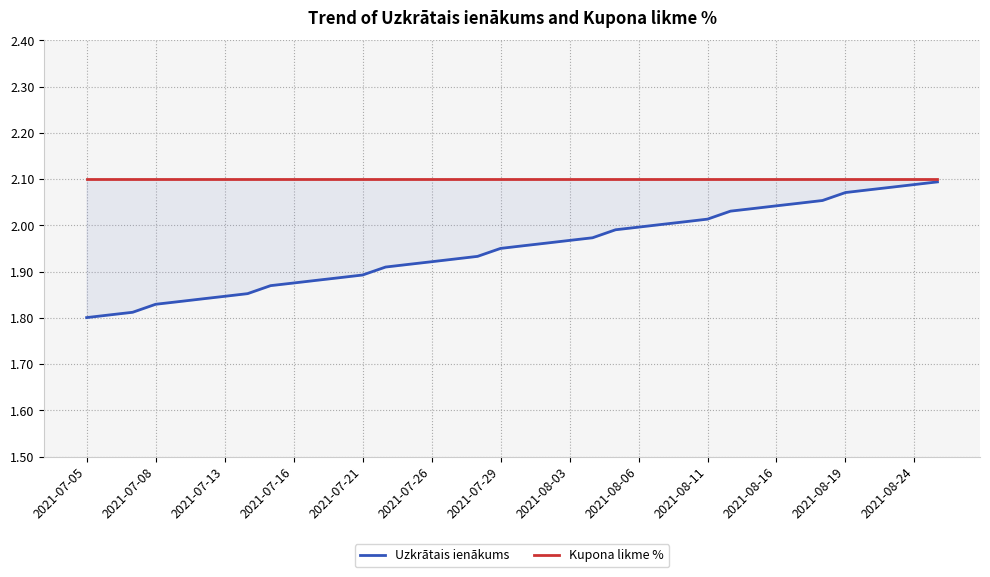

True or false: Kupona likme % and Uzkrātais ienākums intersect in this chart.

False